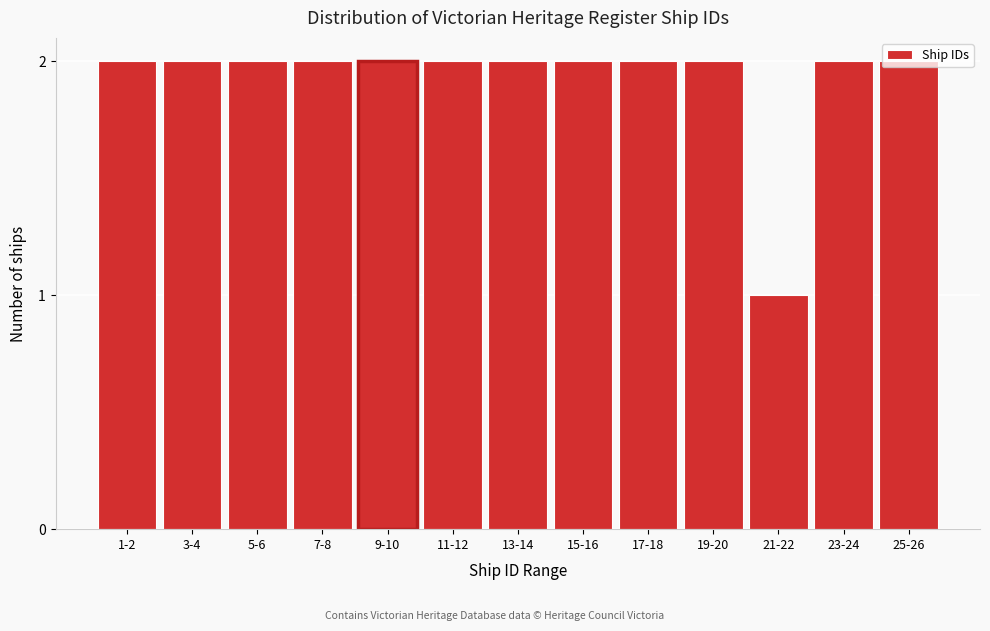

What is the ratio of the value at 9-10 to the value at 3-4?

1.0